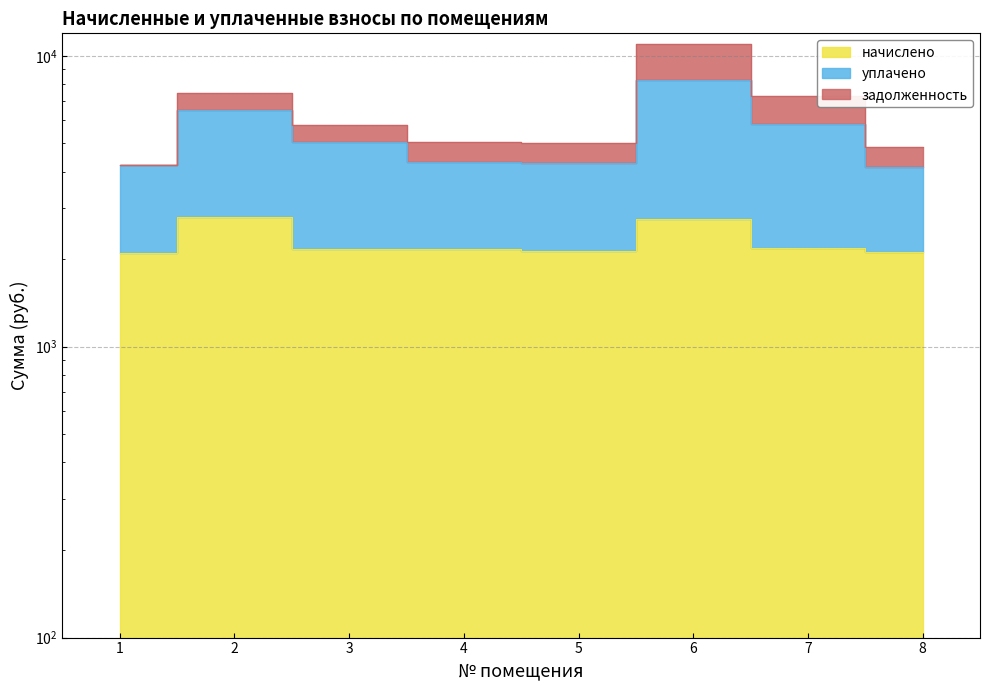

True or false: уплачено and начислено intersect in this chart.

False